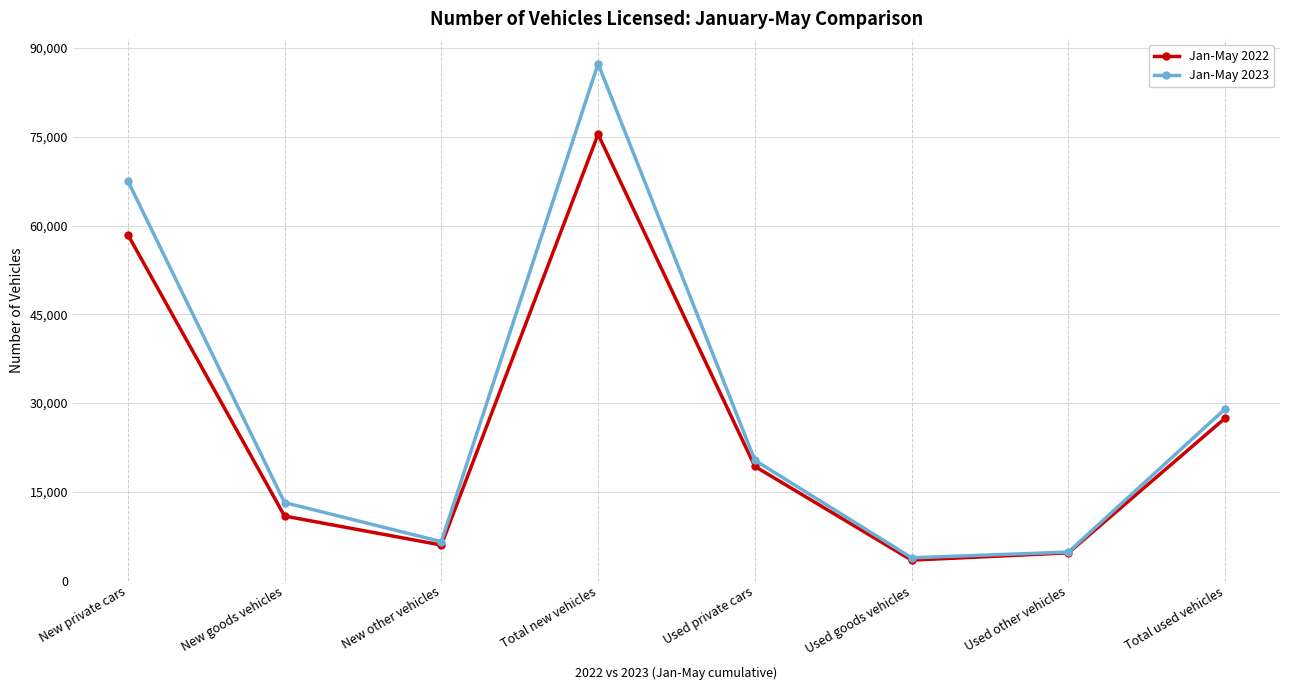

Reading left to right, transcribe all the data shown in this chart.

Jan-May 2022: 58494	10918	6018	75430	19310	3462	4693	27465
Jan-May 2023: 67582	13196	6586	87364	20345	3862	4823	29030